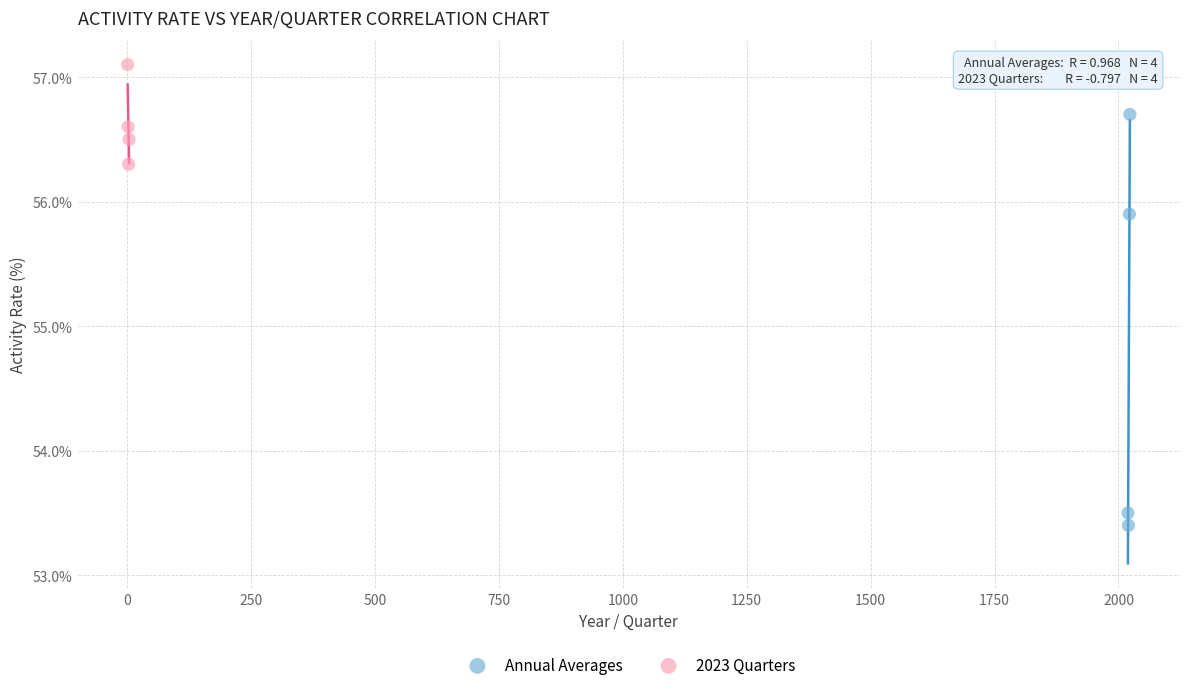

Which series reaches the maximum Y coordinate?

2023 Quarters